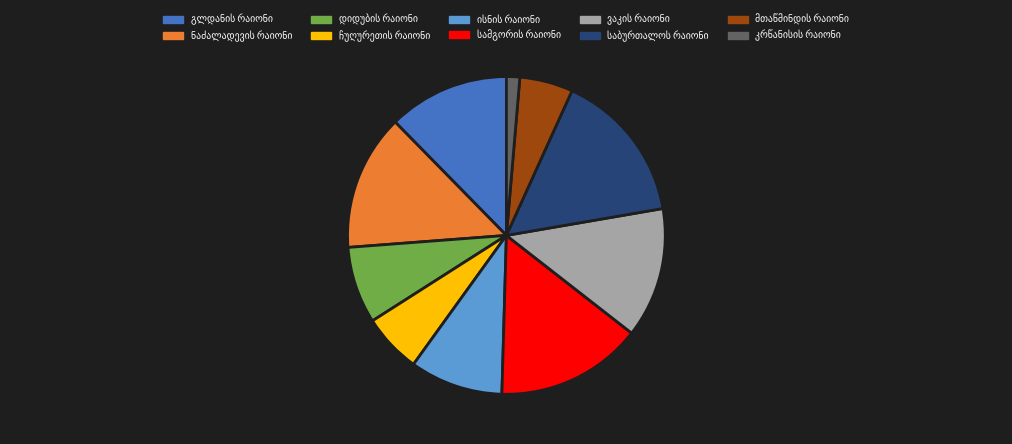

Is there a majority slice in this chart?

No